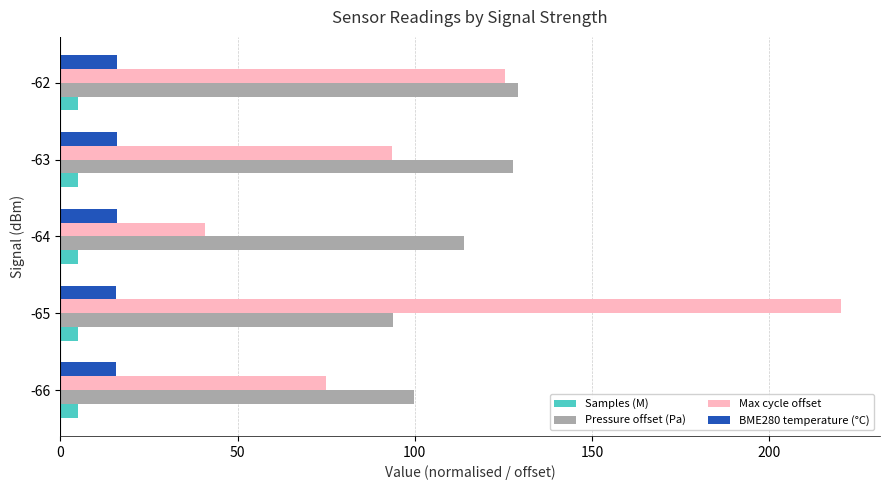

Is it true that Samples (M) equals 5.0 at -65?

True